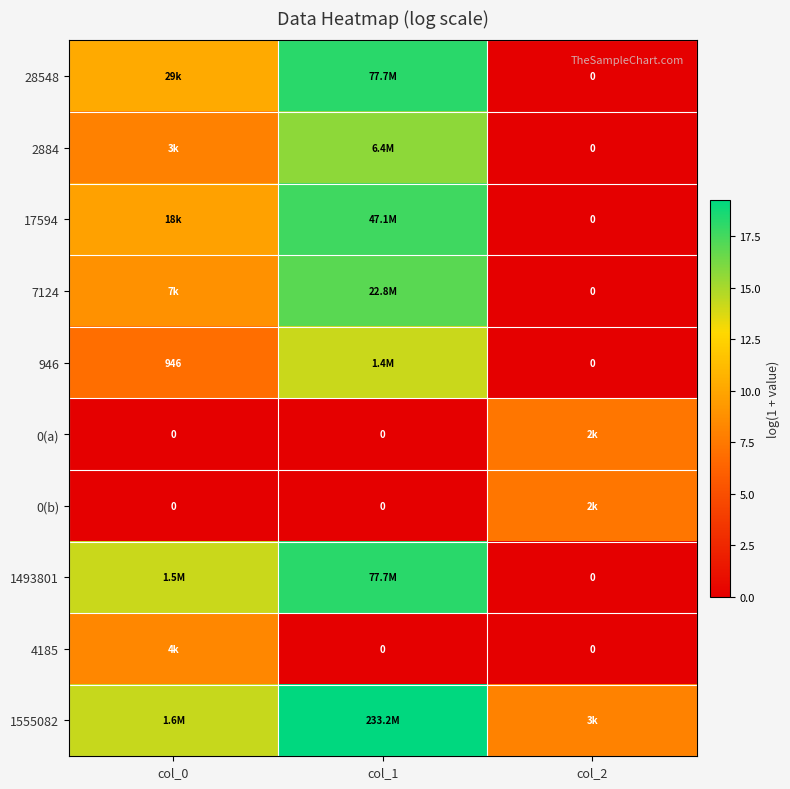

Rank the categories by 0(a) value from lowest to highest.

col_0, col_1, col_2